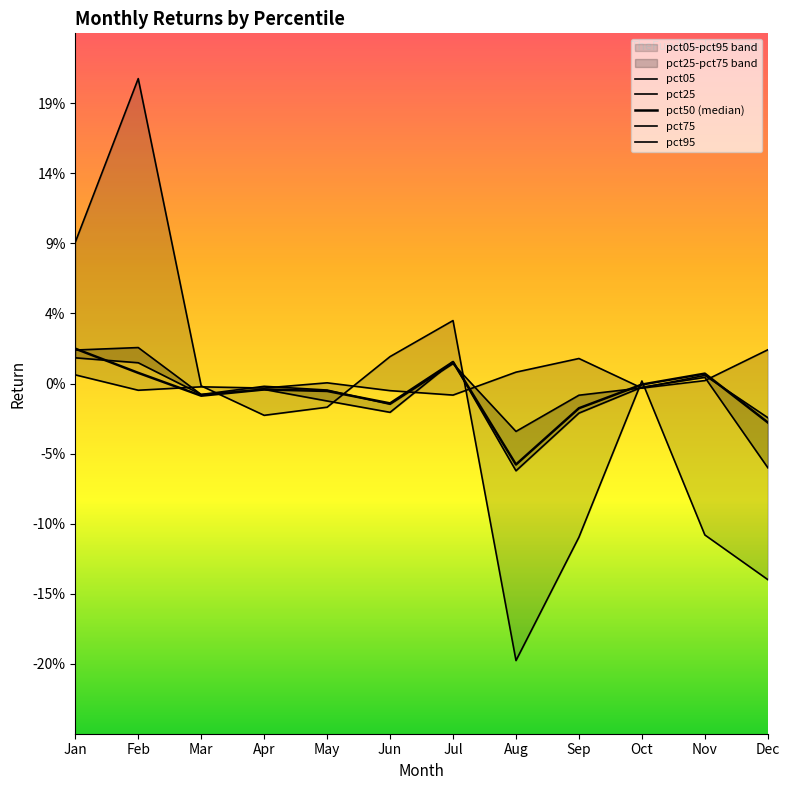

Where do pct95 and pct05 first cross each other?

Mar and Apr